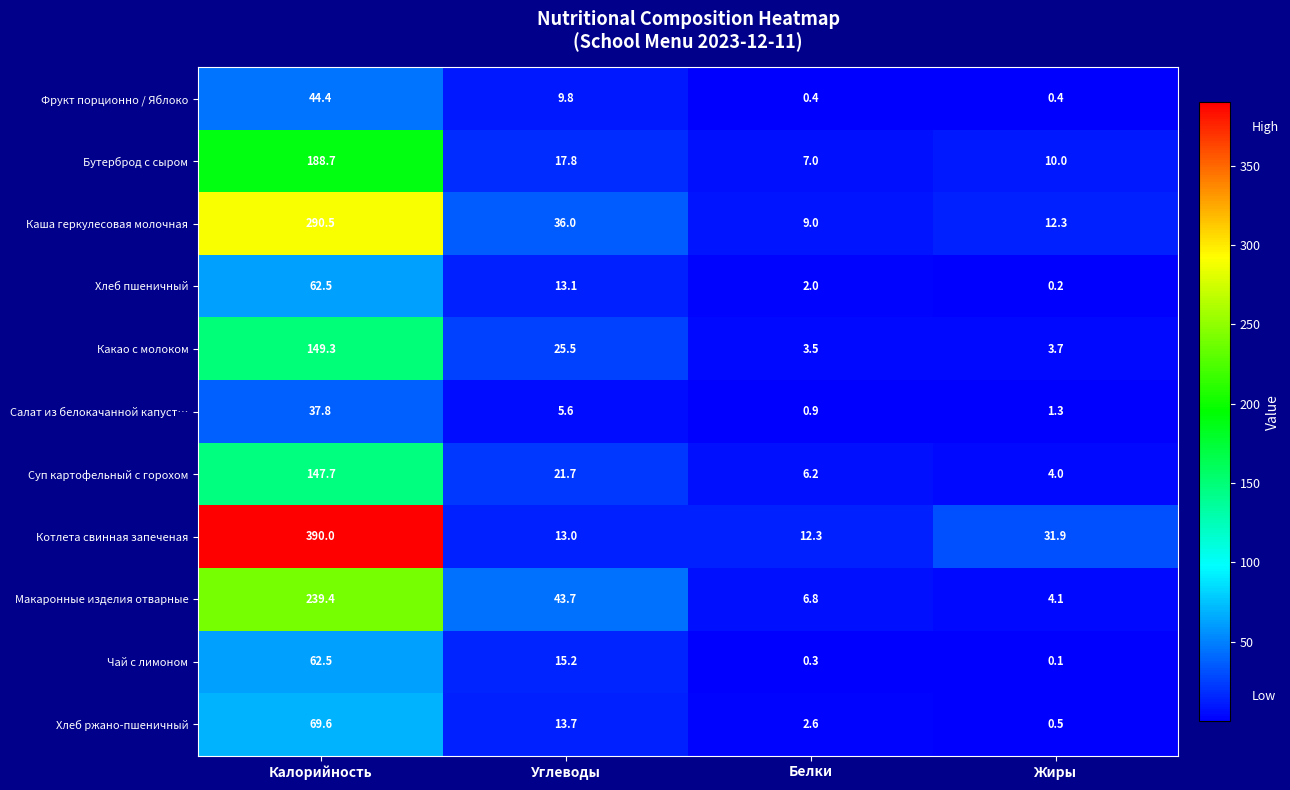

How many data points does each series have?

4